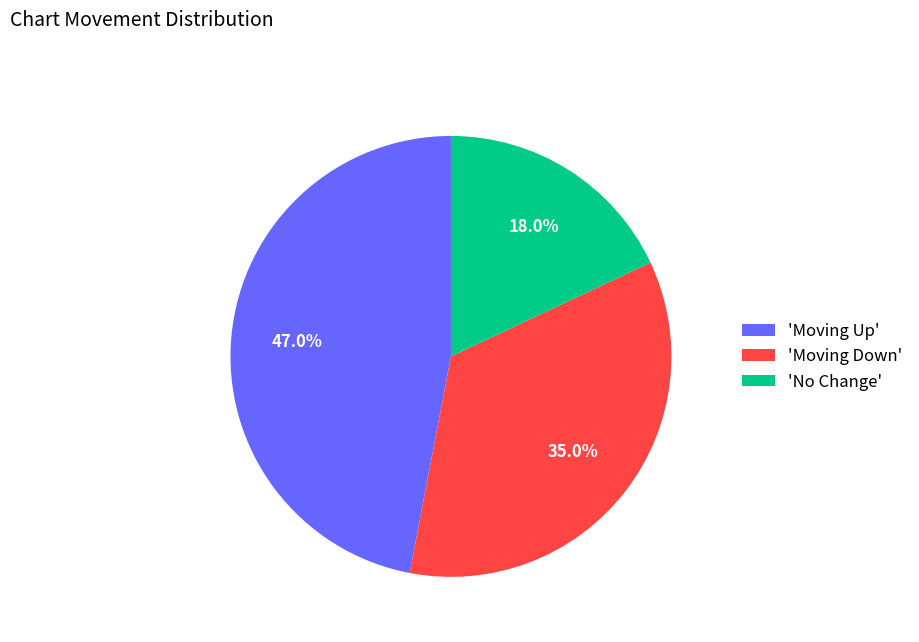

Between 'Moving Down' and 'No Change', which is larger?

'Moving Down'